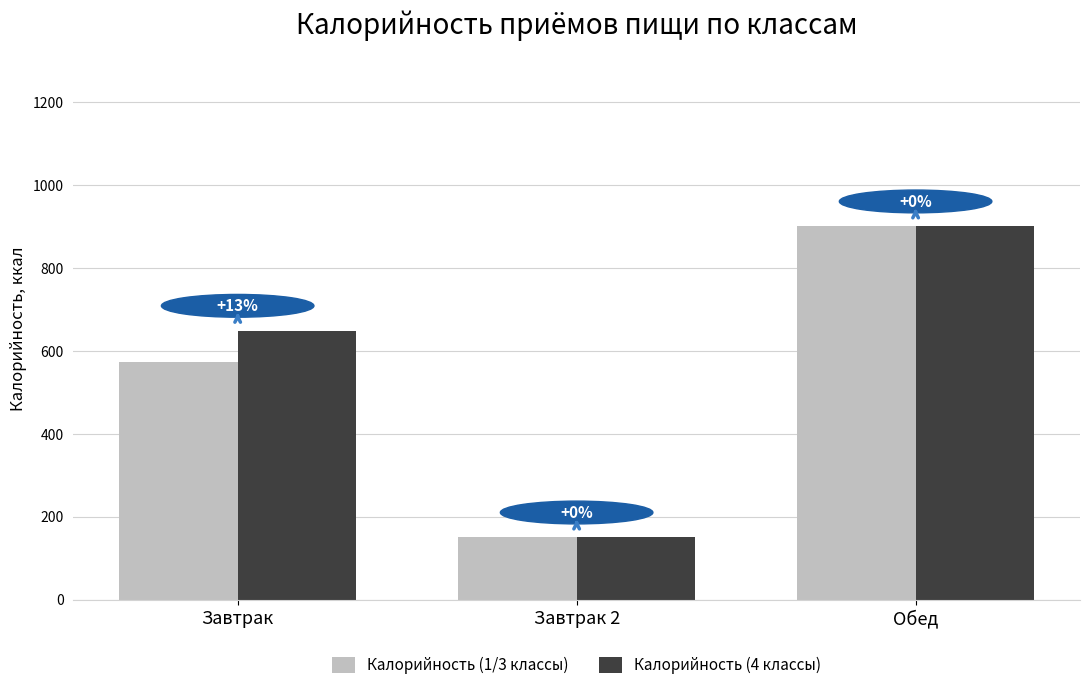

Rank the series at Обед from lowest to highest value.

Калорийность (1/3 классы), Калорийность (4 классы)